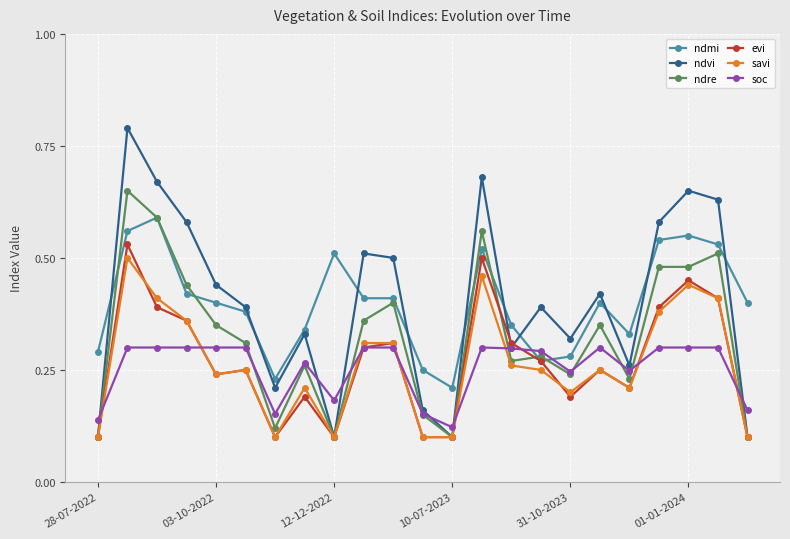

Which series has the largest range (max minus min)?

ndvi